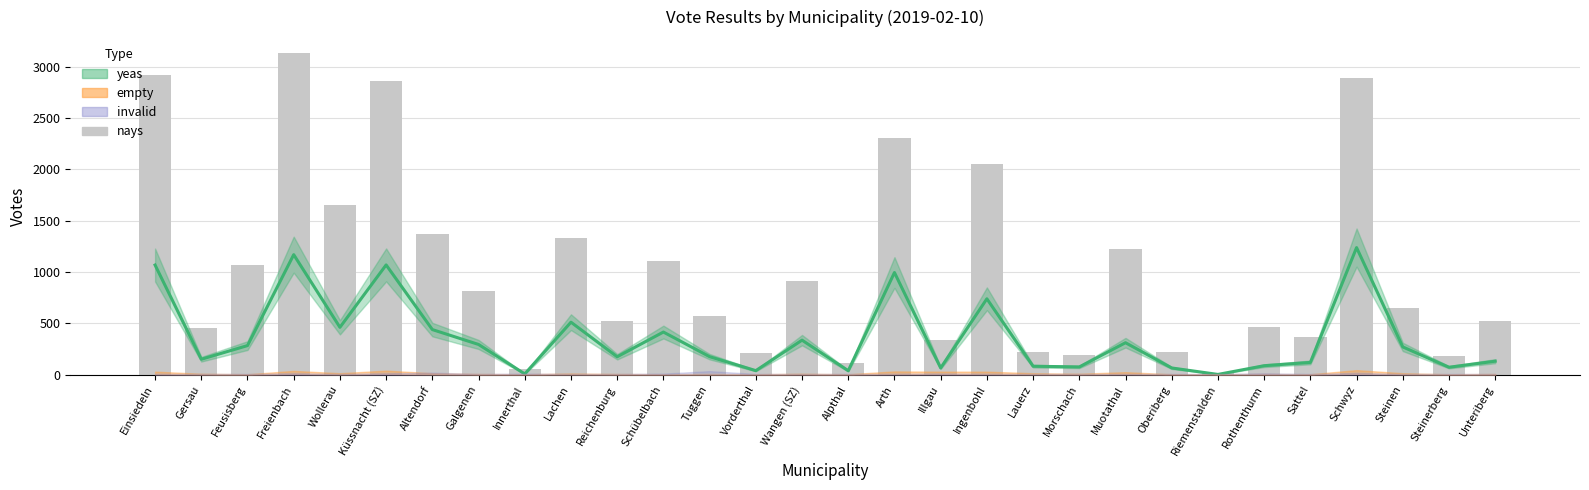

List the labels in order of value, smallest first.

Riemenstalden, Innerthal, Alpthal, Steinerberg, Morschach, Vorderthal, Oberiberg, Lauerz, Illgau, Sattel, Gersau, Rothenthurm, Reichenburg, Unteriberg, Tuggen, Steinen, Galgenen, Wangen (SZ), Feusisberg, Schübelbach, Muotathal, Lachen, Altendorf, Wollerau, Ingenbohl, Arth, Küssnacht (SZ), Schwyz, Einsiedeln, Freienbach